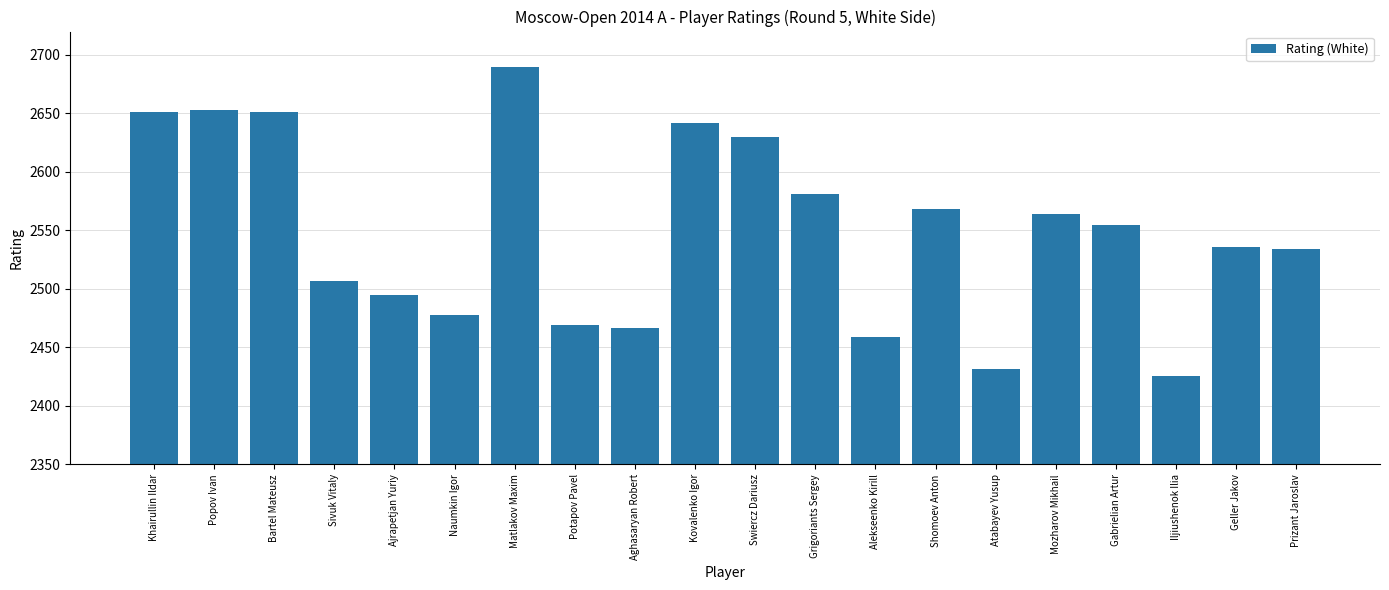

Are the bars horizontal?

No